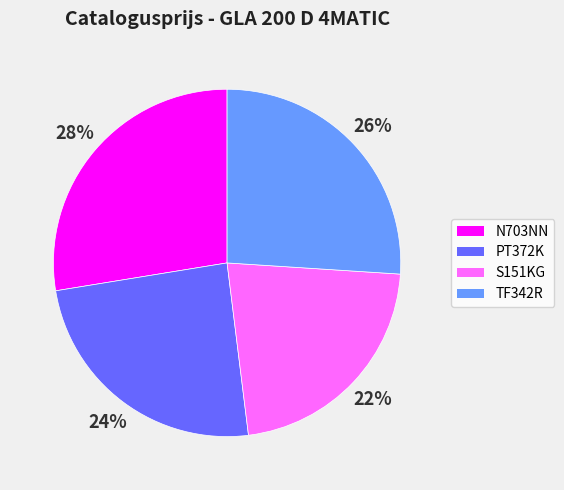

Is it true that S151KG is 22% of the pie?

True